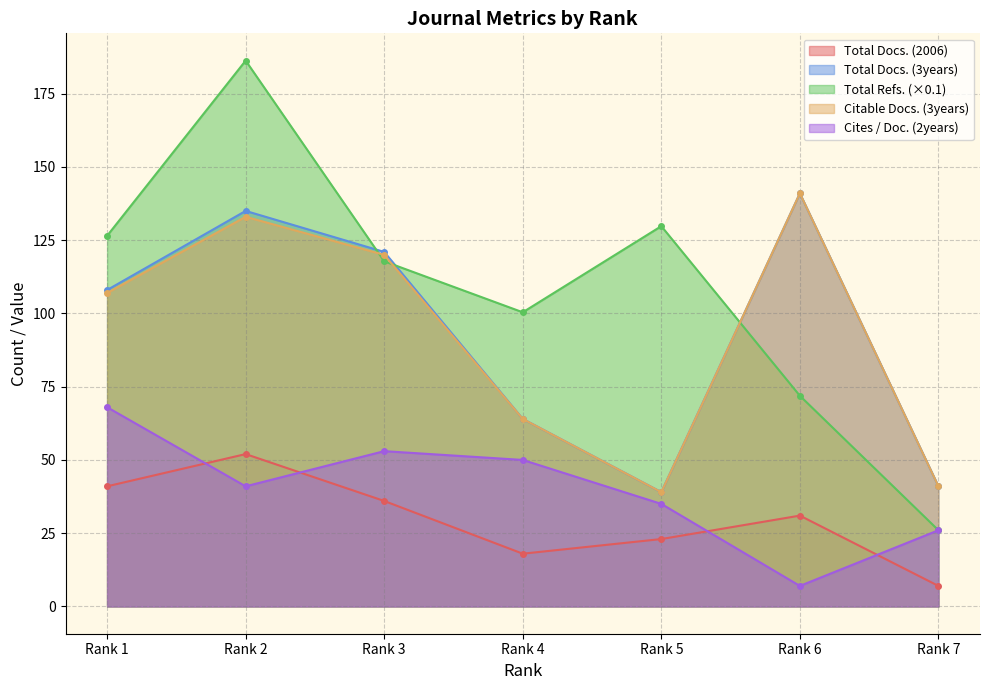

True or false: Cites / Doc. (2years) and Total Refs. intersect in this chart.

False